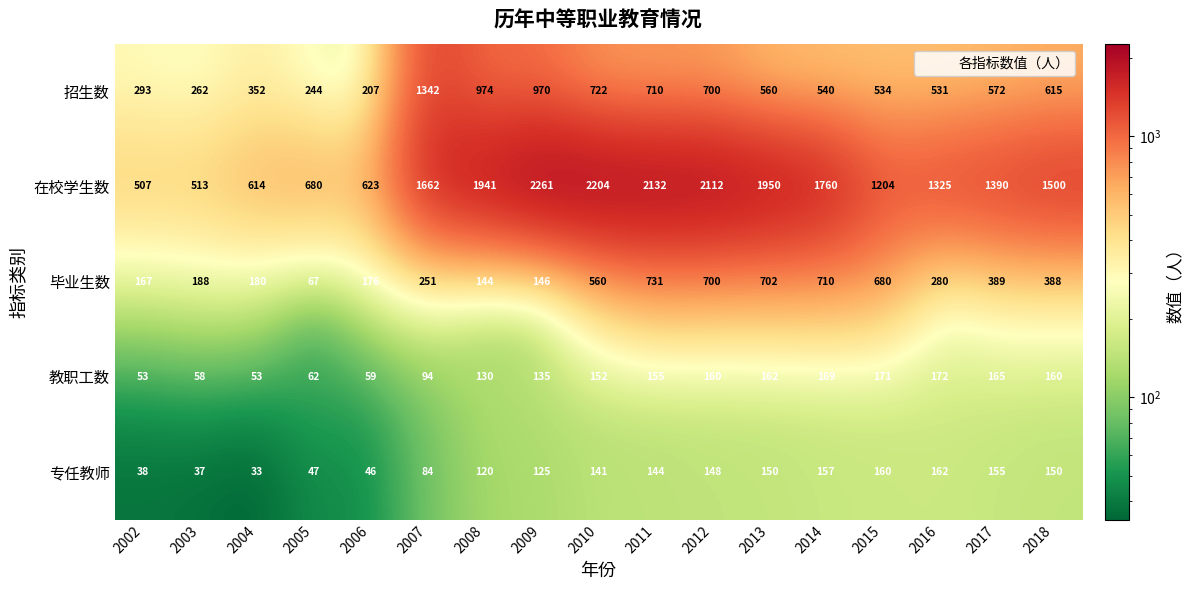

The value of 在校学生数 at 2008 is 2817. True or false?

False